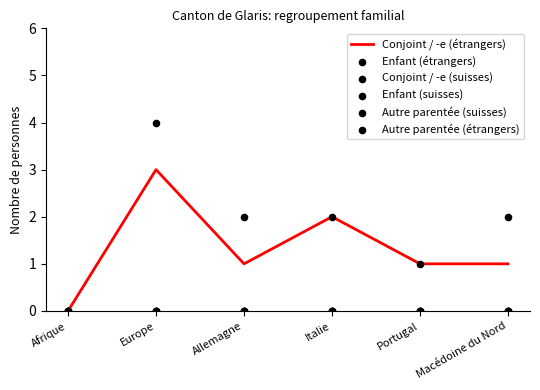

Which series has the largest total across all categories?

Enfant (étrangers)